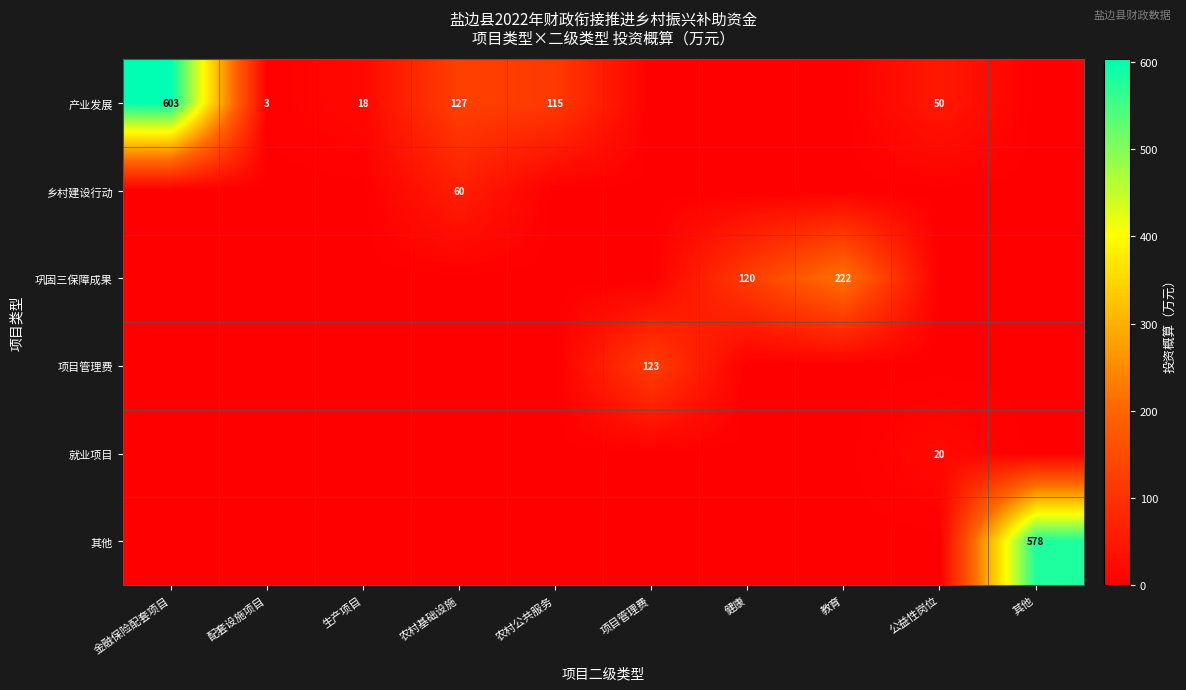

Is it true that 项目管理费 equals 123 at 项目管理费?

True